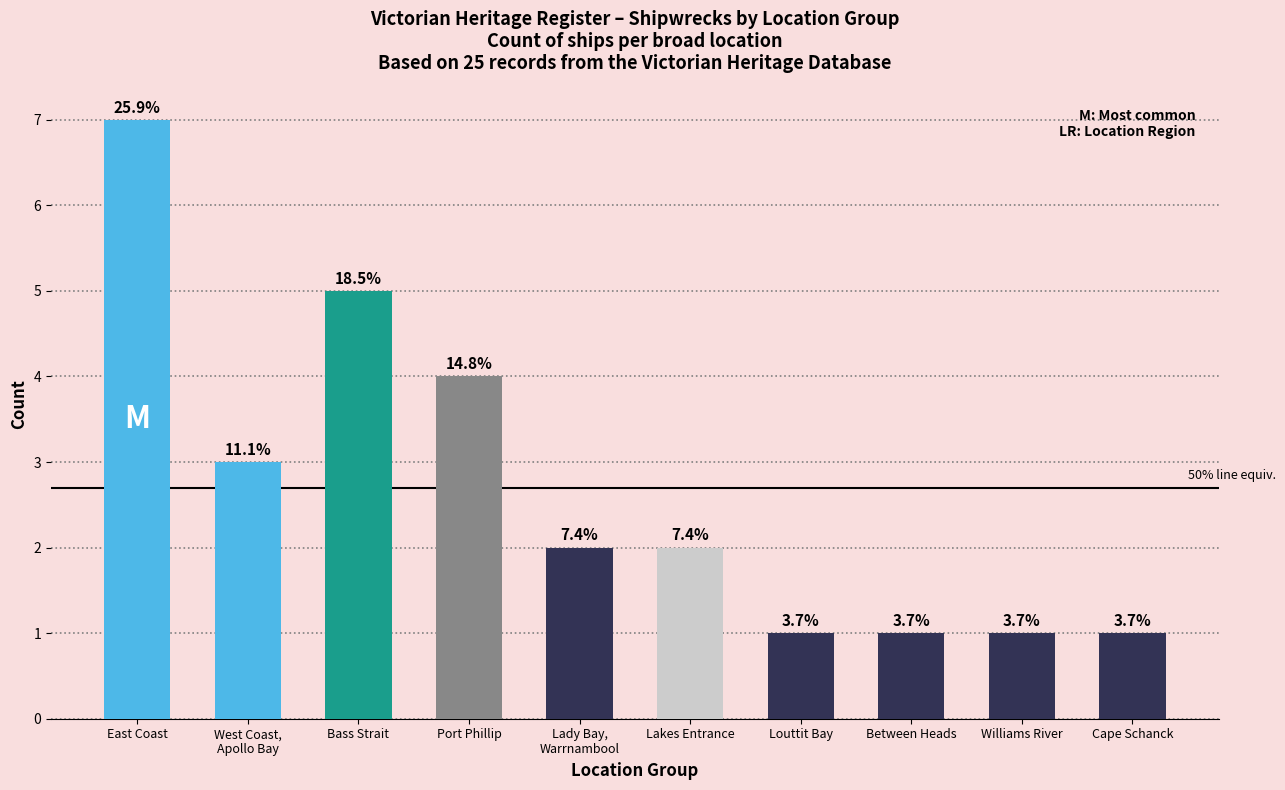

Count the values in the range 1 to 4.

8